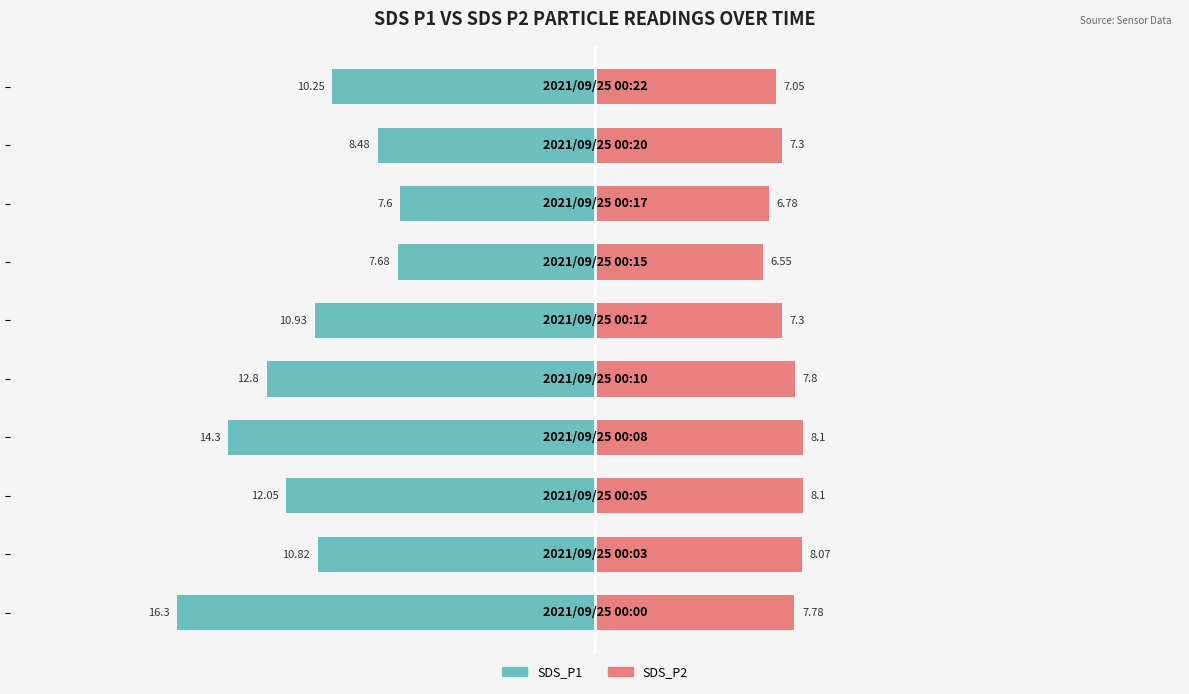

What is the average value of the SDS_P2 series?

7.5